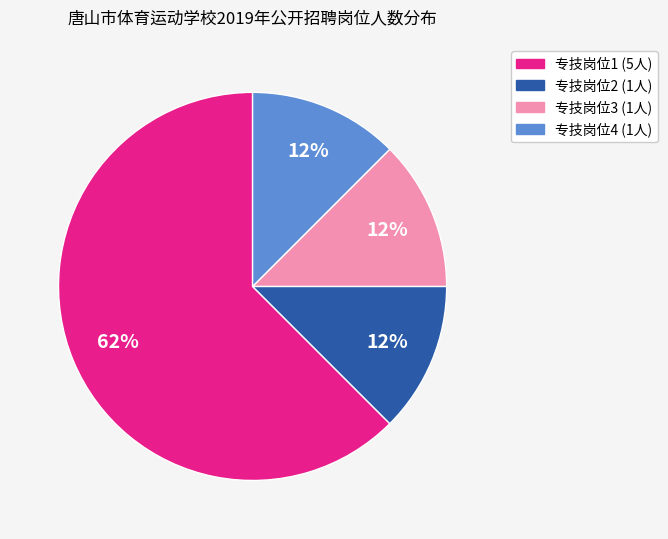

What is the ratio of the value at 专技岗位2 to the value at 专技岗位3?

1.0